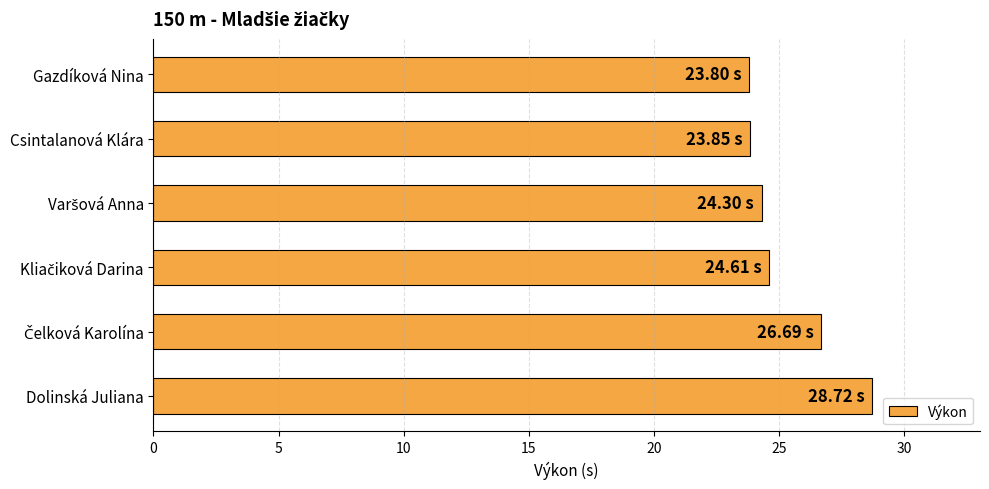

At which category does the chart reach its peak across all series?

Dolinská Juliana